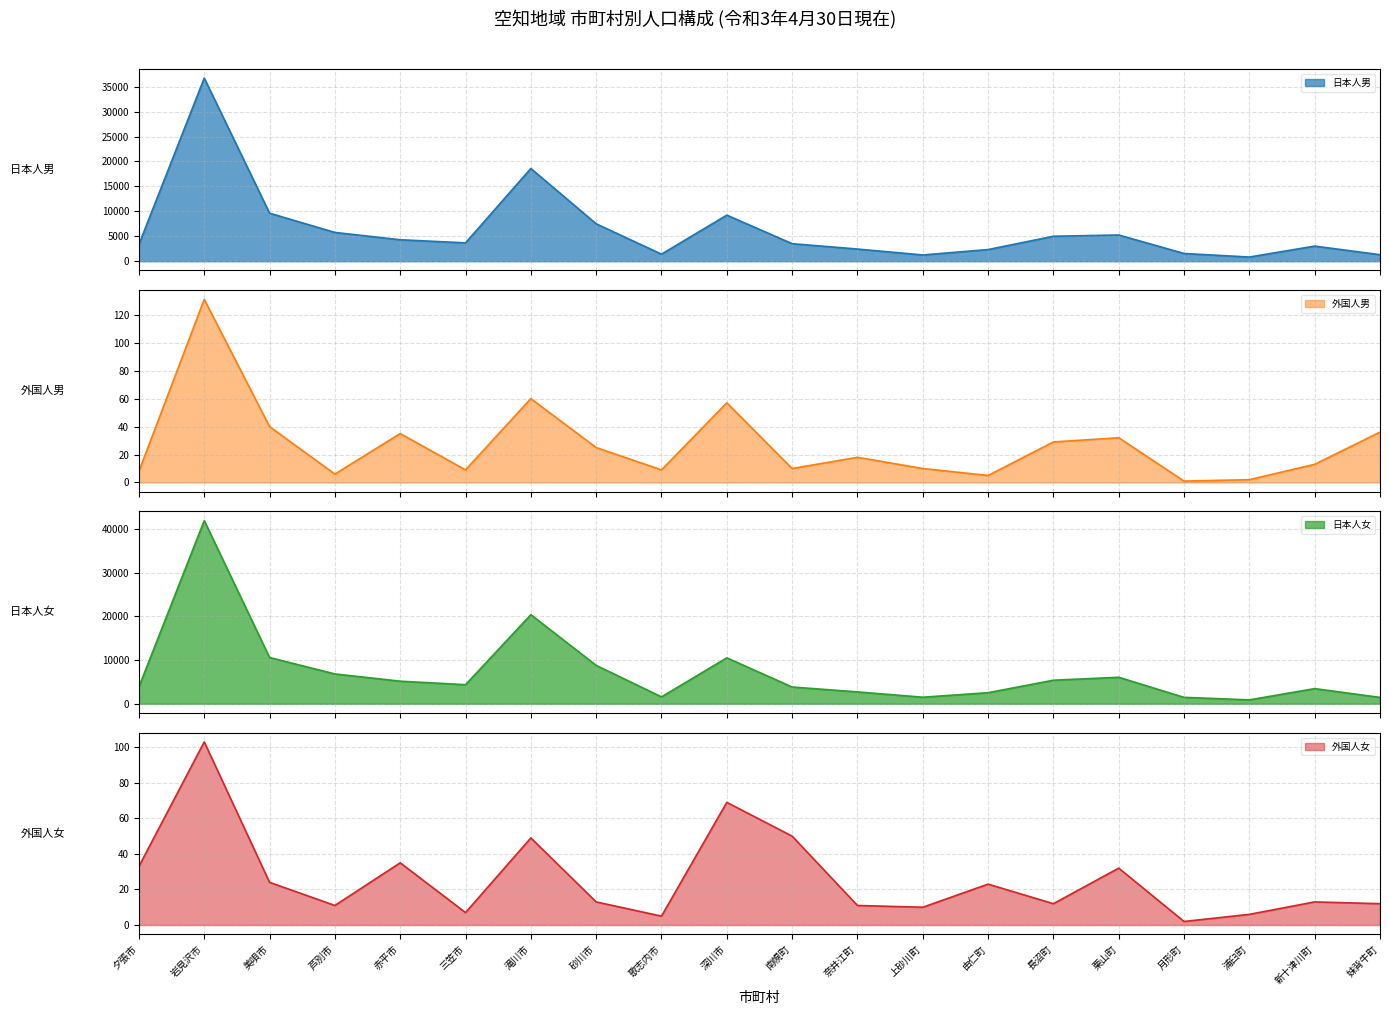

Between 三笠市 and 夕張市, which is larger?

三笠市